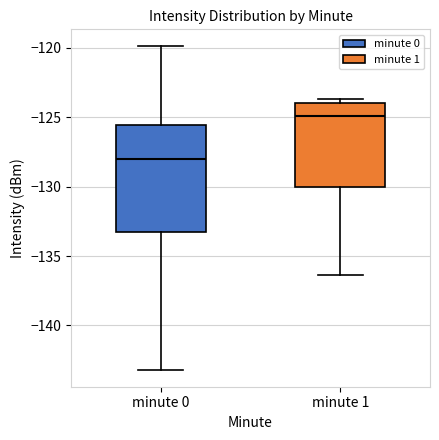

Which box has the highest median line?

minute 1